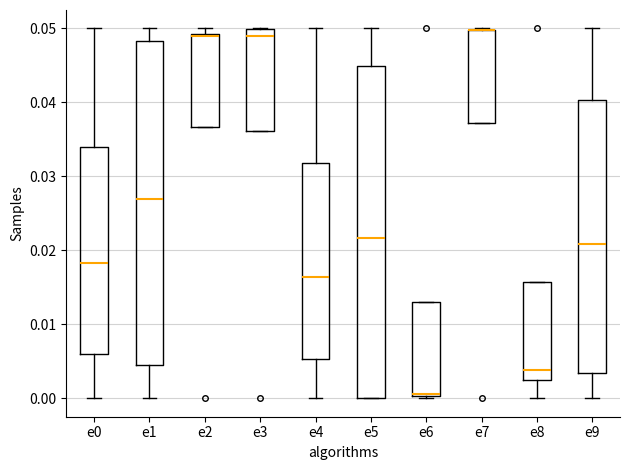

Reading left to right, transcribe this box plot: for each box, give where its median line is, the range the box spans, and where its two whiskers end, as read against the y-axis. The values are not printed on the chart, so give them approximately, as read against the axis.

e0: median 0.018, box 0.006 to 0.034, whiskers 0.000 to 0.050
e1: median 0.027, box 0.004 to 0.048, whiskers 0.000 to 0.050
e2: median 0.049, box 0.037 to 0.049, whiskers 0.037 to 0.050
e3: median 0.049, box 0.036 to 0.050, whiskers 0.036 to 0.050
e4: median 0.016, box 0.005 to 0.032, whiskers 0.000 to 0.050
e5: median 0.022, box 0.000 to 0.045, whiskers 0.000 to 0.050
e6: median 0.001 (drawn on the box's lower edge), box 0.000 to 0.013, whiskers 0.000 (just below the box's lower edge) to 0.013
e7: median 0.050 (drawn on the box's upper edge), box 0.037 to 0.050, whiskers 0.037 to 0.050
e8: median 0.004, box 0.002 to 0.016, whiskers 0.000 to 0.016
e9: median 0.021, box 0.003 to 0.040, whiskers 0.000 to 0.050